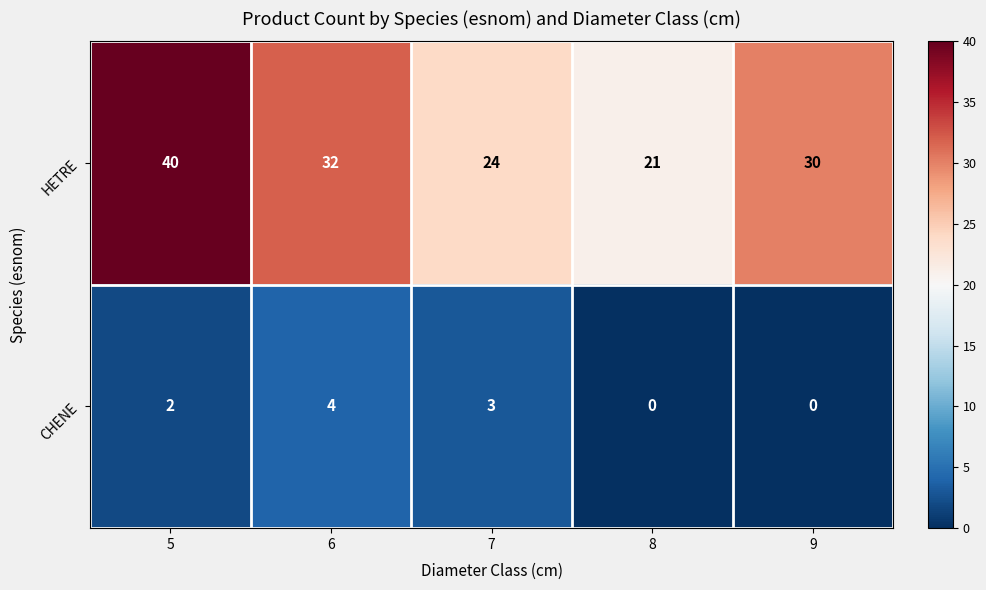

Reading right to left, list all the values displayed in this chart.

HETRE: 9=30	8=21	7=24	6=32	5=40
CHENE: 9=0	8=0	7=3	6=4	5=2